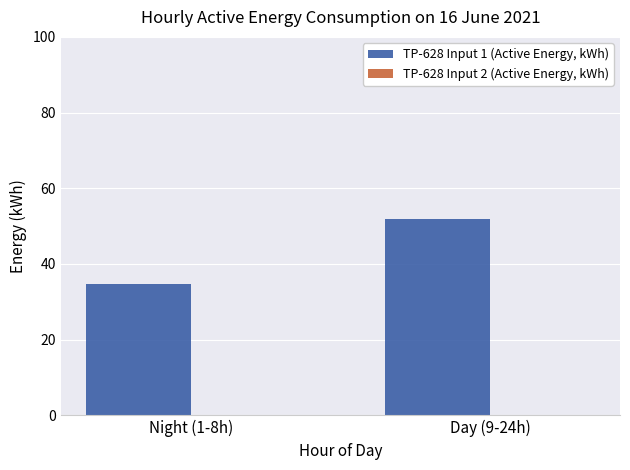

How many data points does each series have?

2